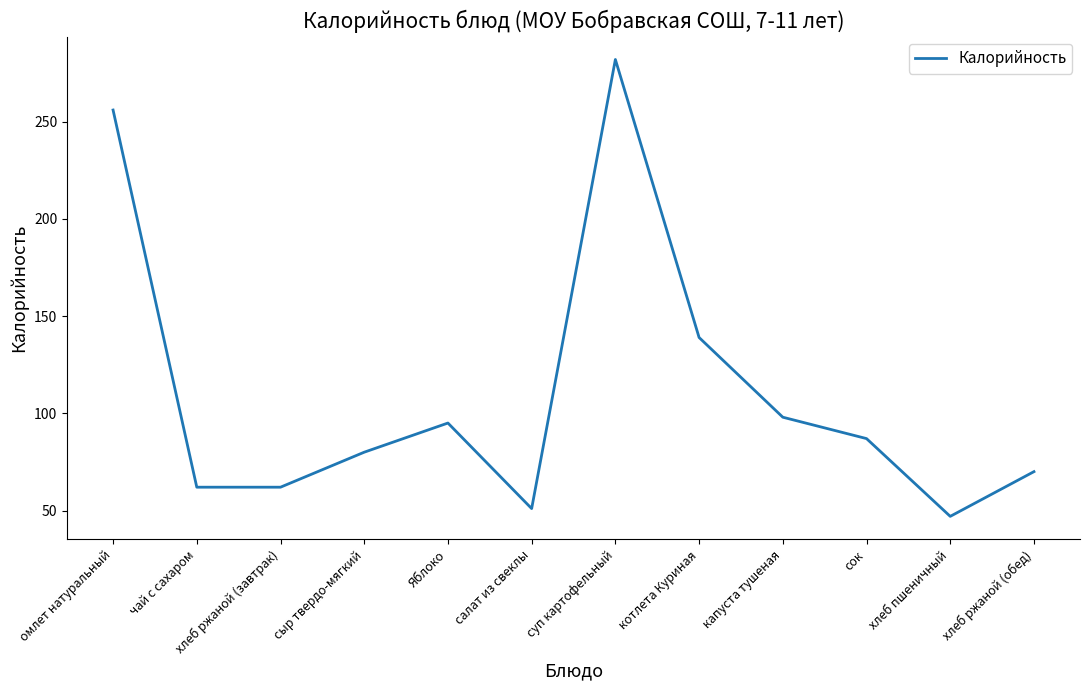

The value at Яблоко is 55. True or false?

False